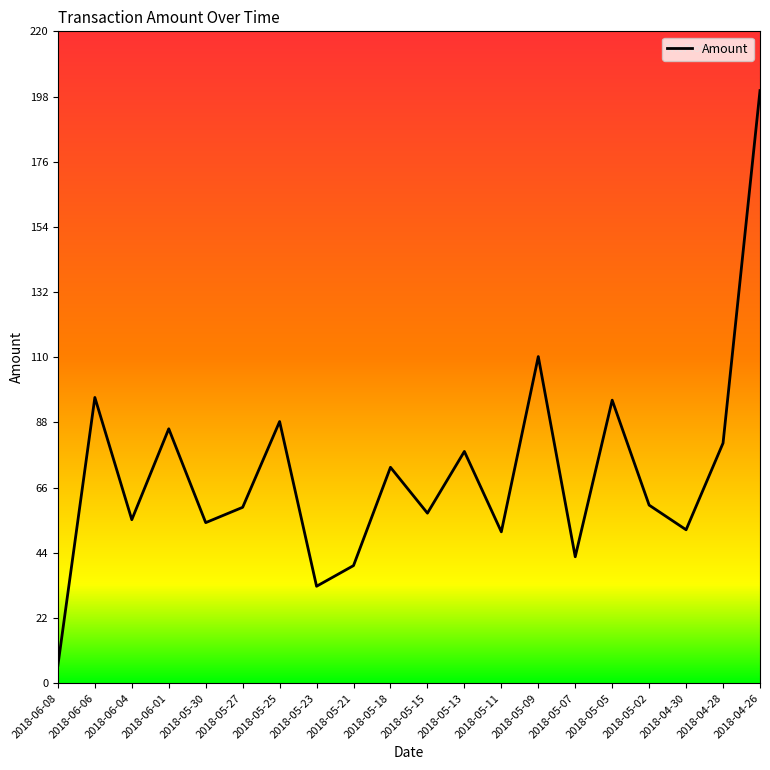

What is the ratio of the value at 2018-06-01 to the value at 2018-06-06?

0.9